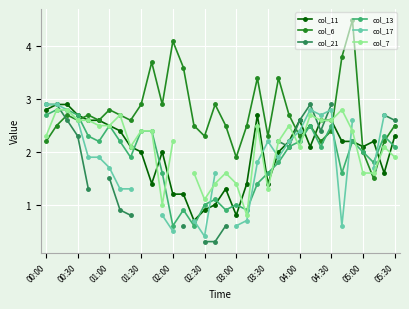

At which category does col_21 reach its first local valley?

23